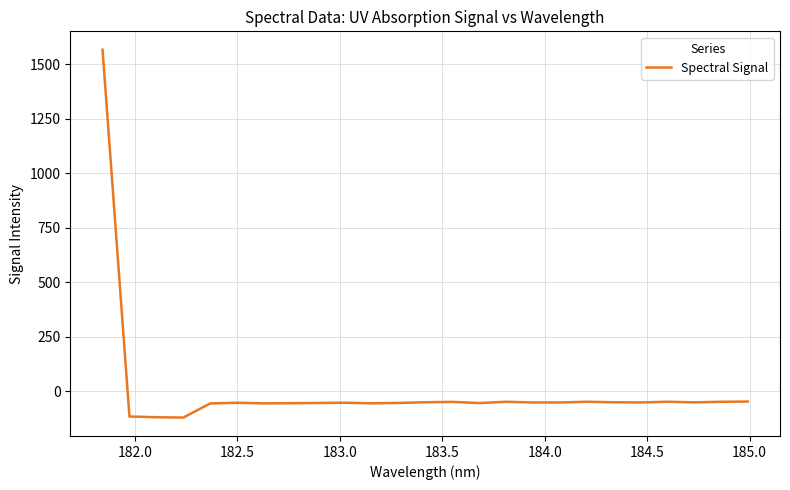

What is the smallest value displayed?

-121.2